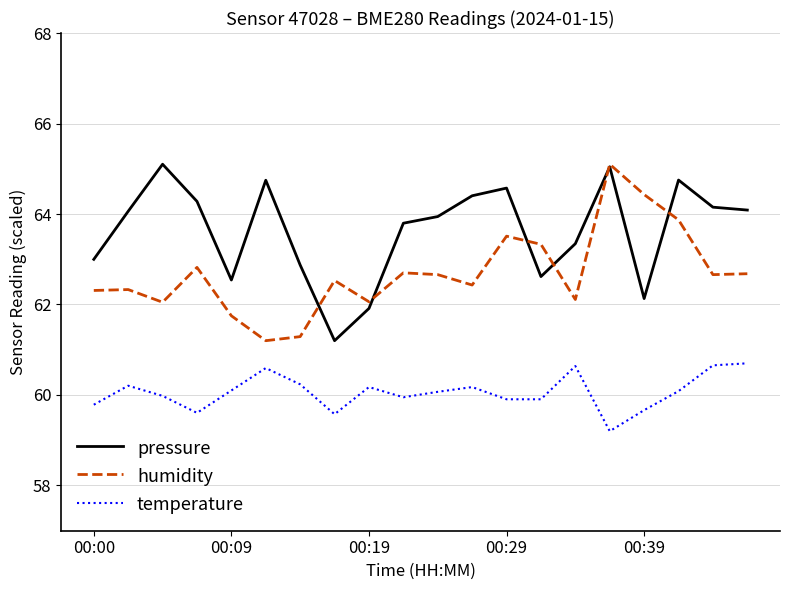

Does the chart have visible grid lines?

Yes